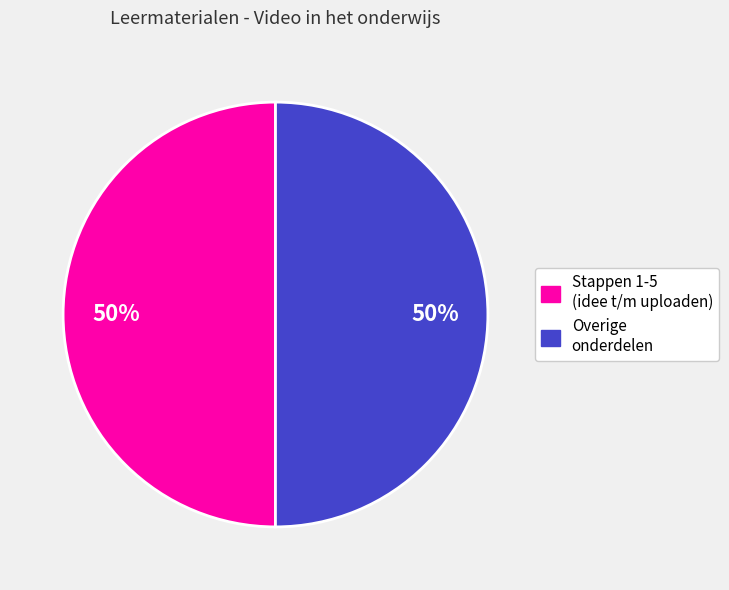

To the nearest percent, what is the average slice percentage?

50%